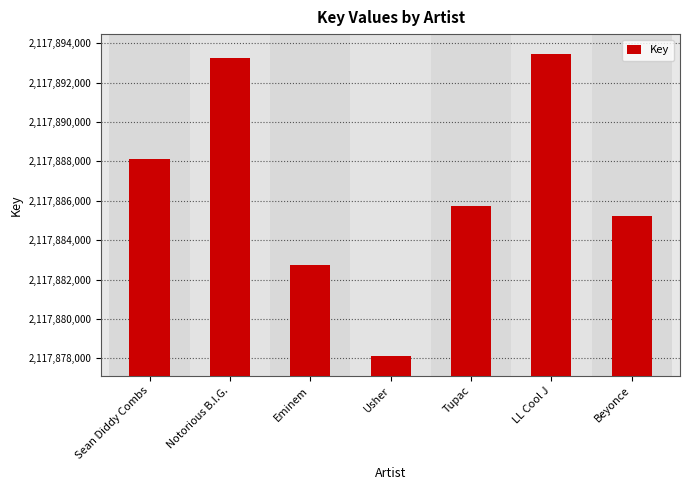

How many categories are shown in the chart?

7